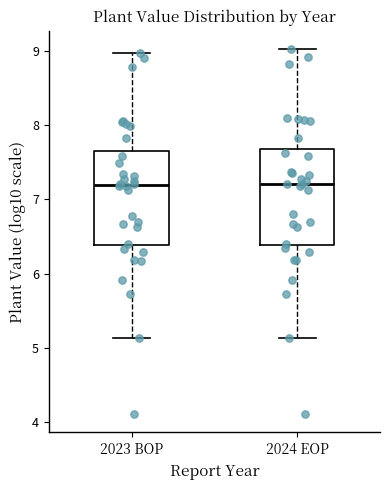

Reading left to right, transcribe this box plot: for each box, give where its median line is, the range the box spans, and where its two whiskers end, as read against the y-axis. The values are not printed on the chart, so give them approximately, as read against the axis.

2023 BOP: median 7.2, box 6.4 to 7.6, whiskers 5.1 to 9.0
2024 EOP: median 7.2, box 6.4 to 7.7, whiskers 5.1 to 9.0